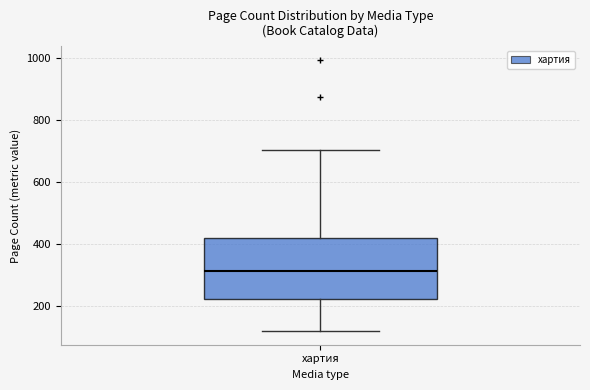

Read this box plot against the y-axis: the position of the median line, the range covered by the box, and the ends of both whiskers. The values are not printed on the chart, so give them approximately, as read against the axis.

median 320, box 220 to 420, whiskers 120 to 700